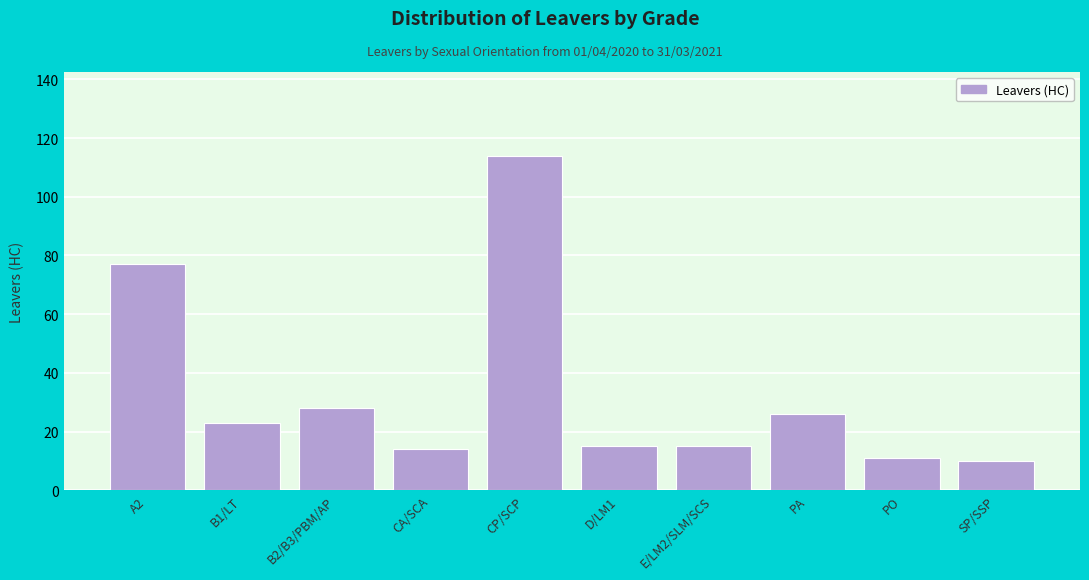

Reading left to right, what are all the values shown in this chart?

77	23	28	14	114	15	15	26	11	10